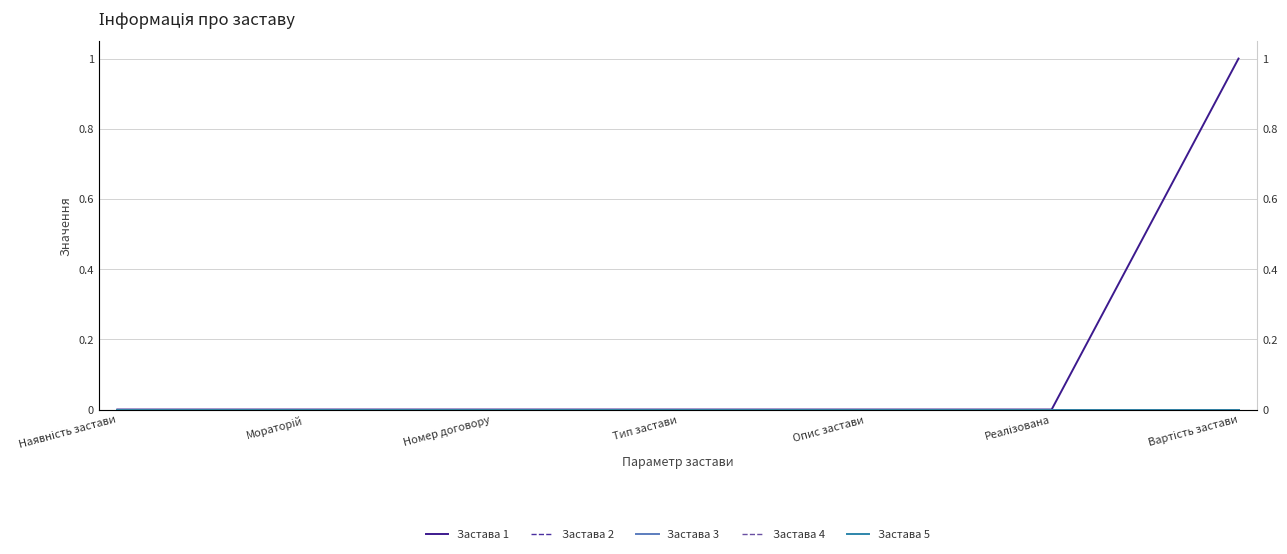

How many lines are shown in the chart?

5